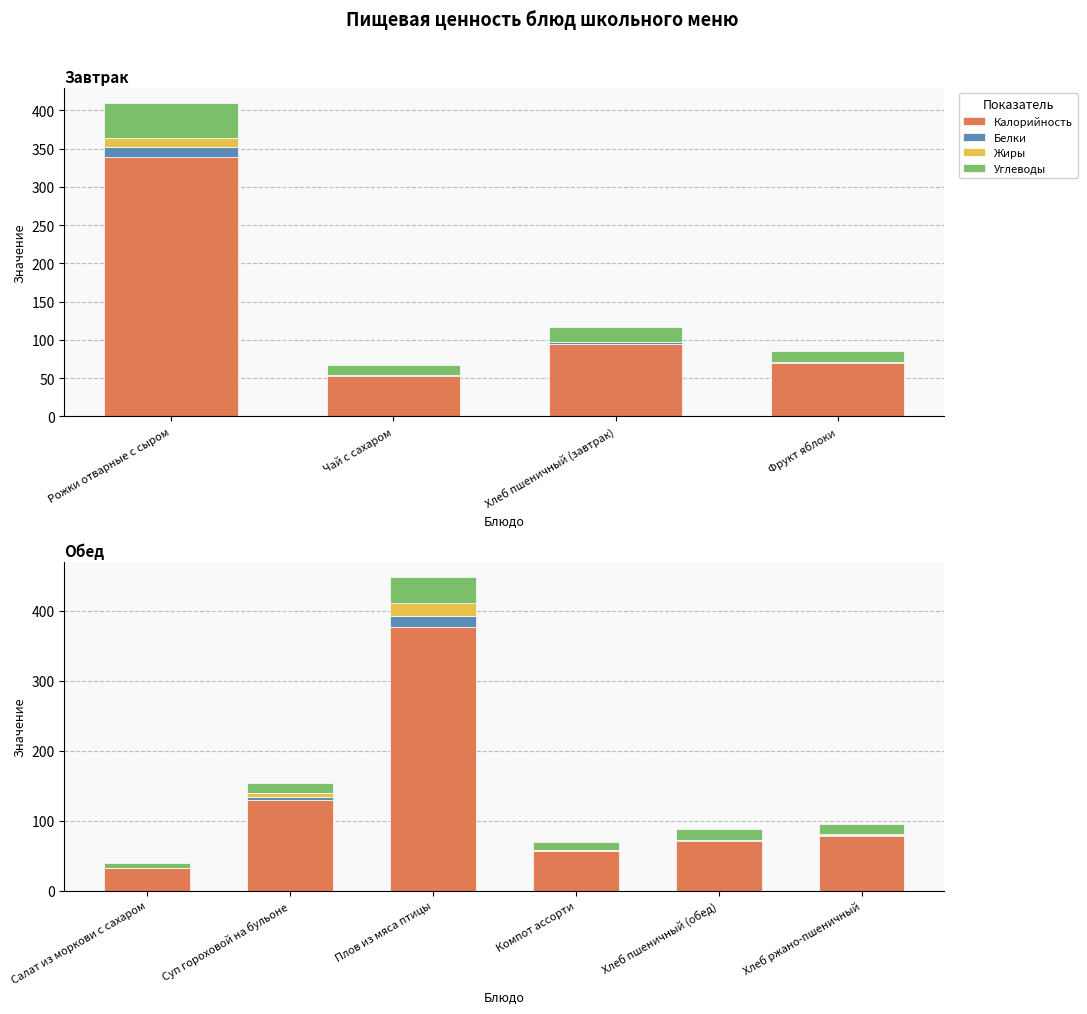

What is the approximate value of Калорийность at Хлеб ржано-пшеничный?

77.7